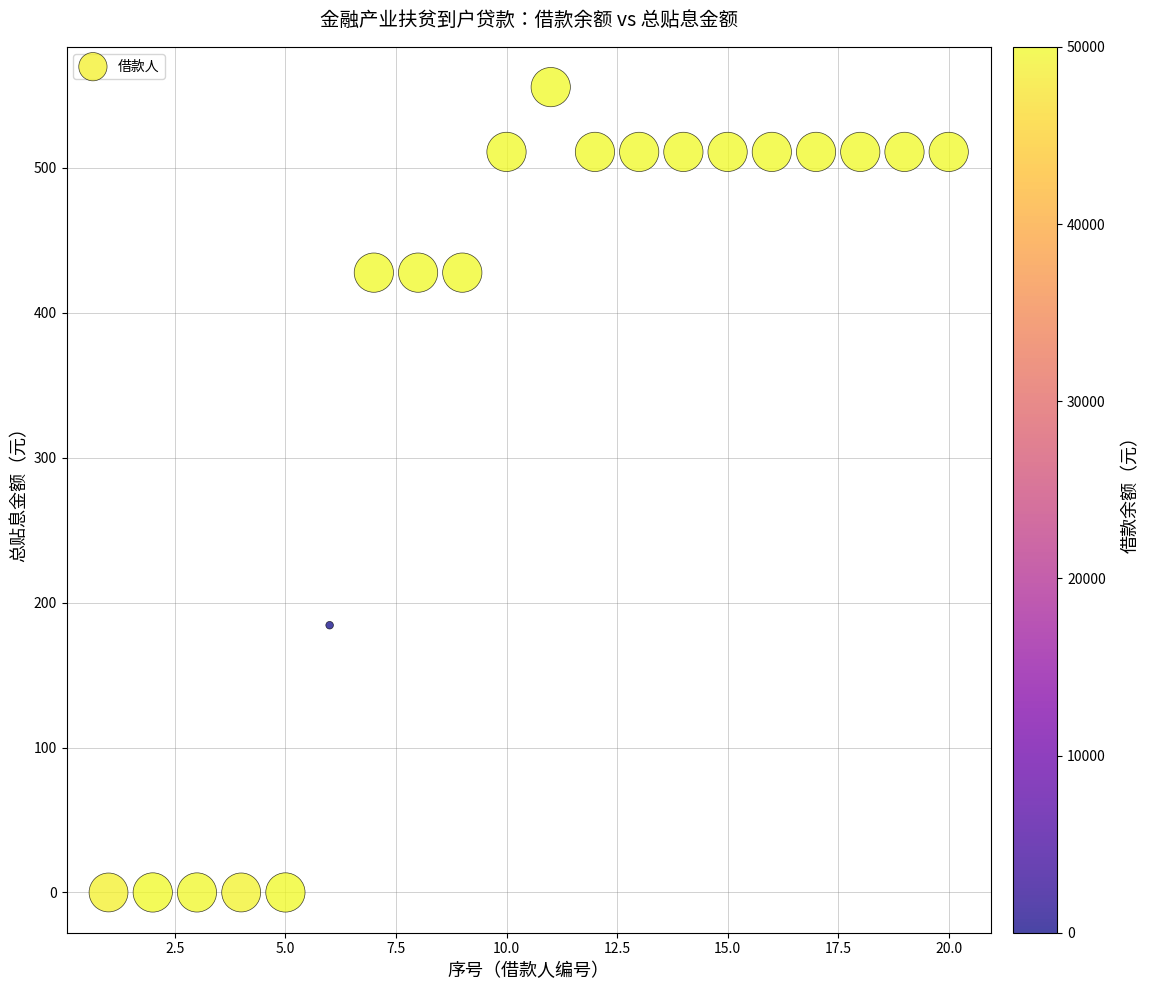

What Y value in the scatter plot is closest to 277?

184.4